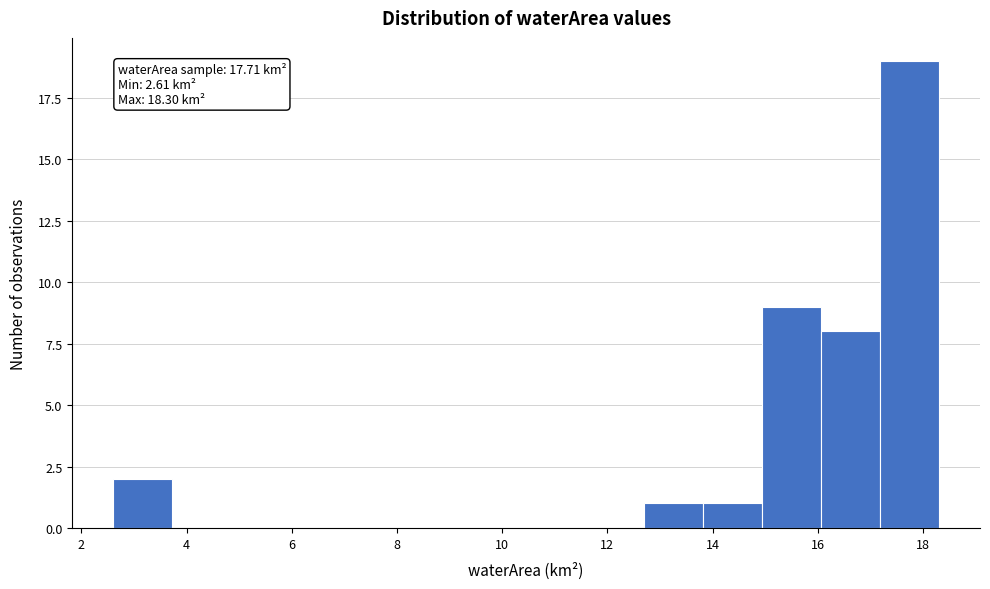

Over which range of the x-axis is the bar tallest?

17.2 to 18.4